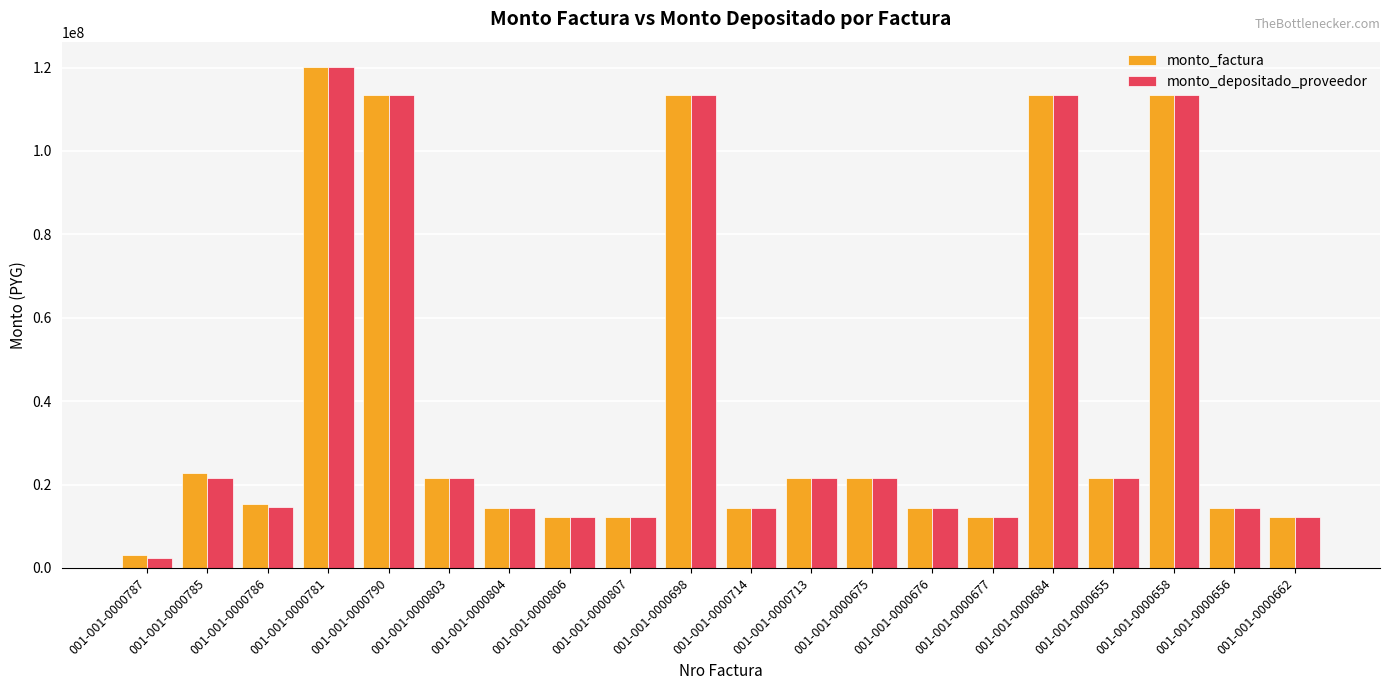

The value of monto_depositado_proveedor at 001-001-0000714 is 14475640. True or false?

True